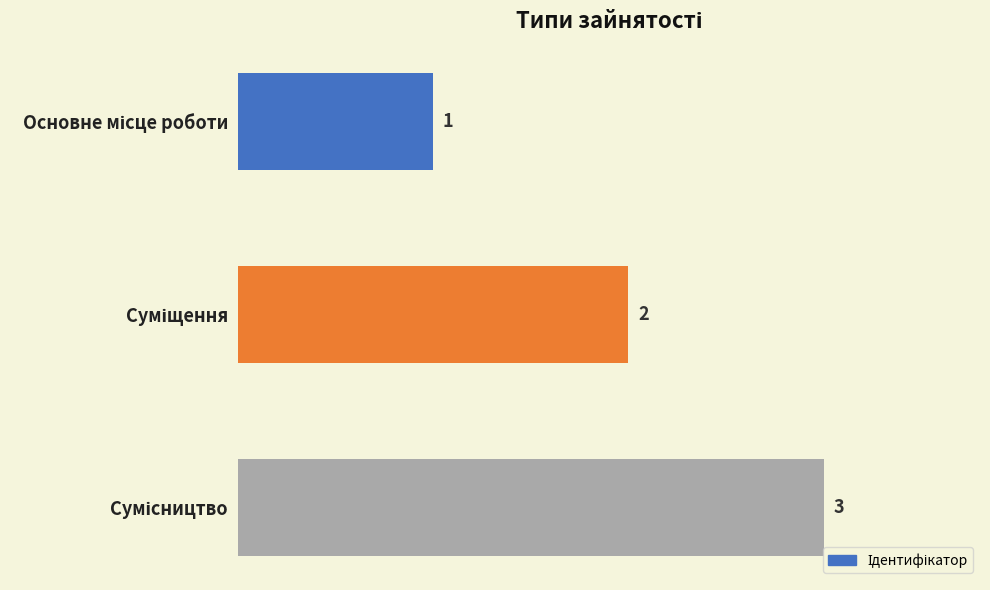

What is the sum of all values?

6